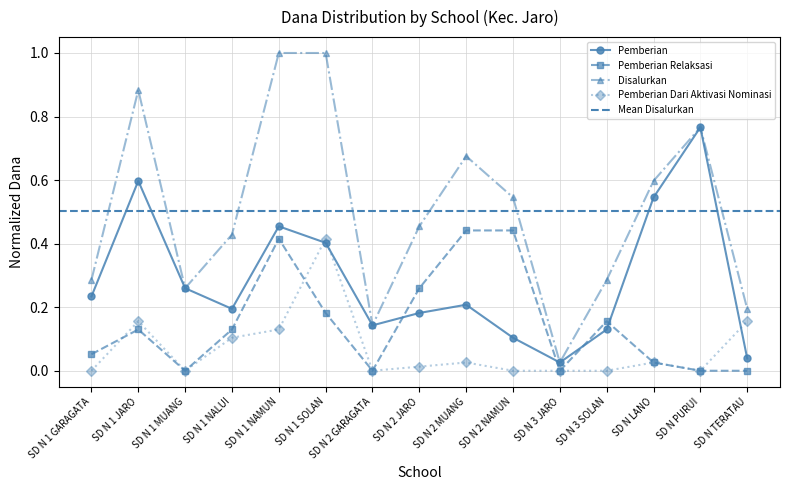

The value of Disalurkan at SD N TERATAU is 0.2. True or false?

True